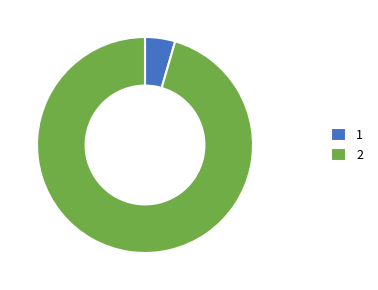

Does any single category account for the majority?

Yes